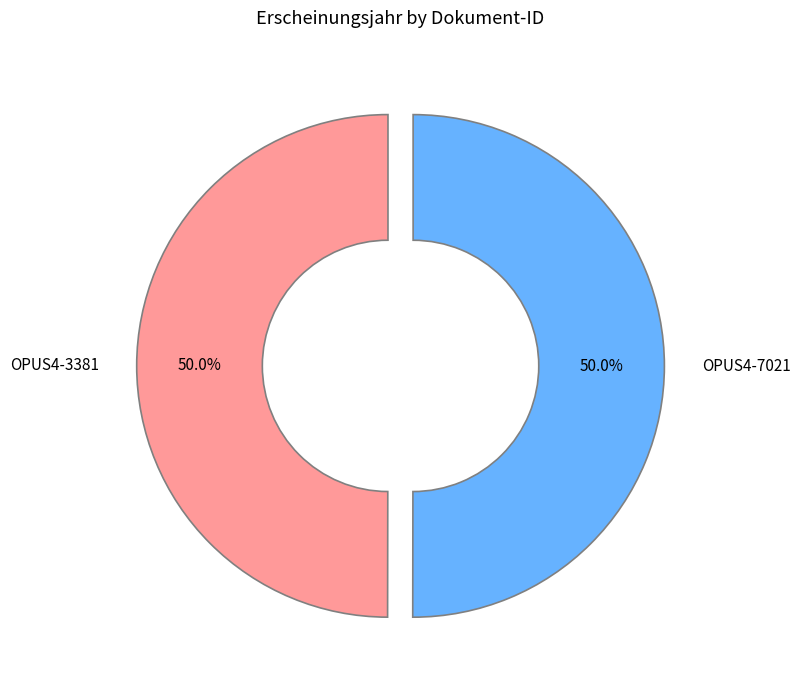

Approximately how many times larger is the value at OPUS4-3381 compared to OPUS4-7021?

1.0